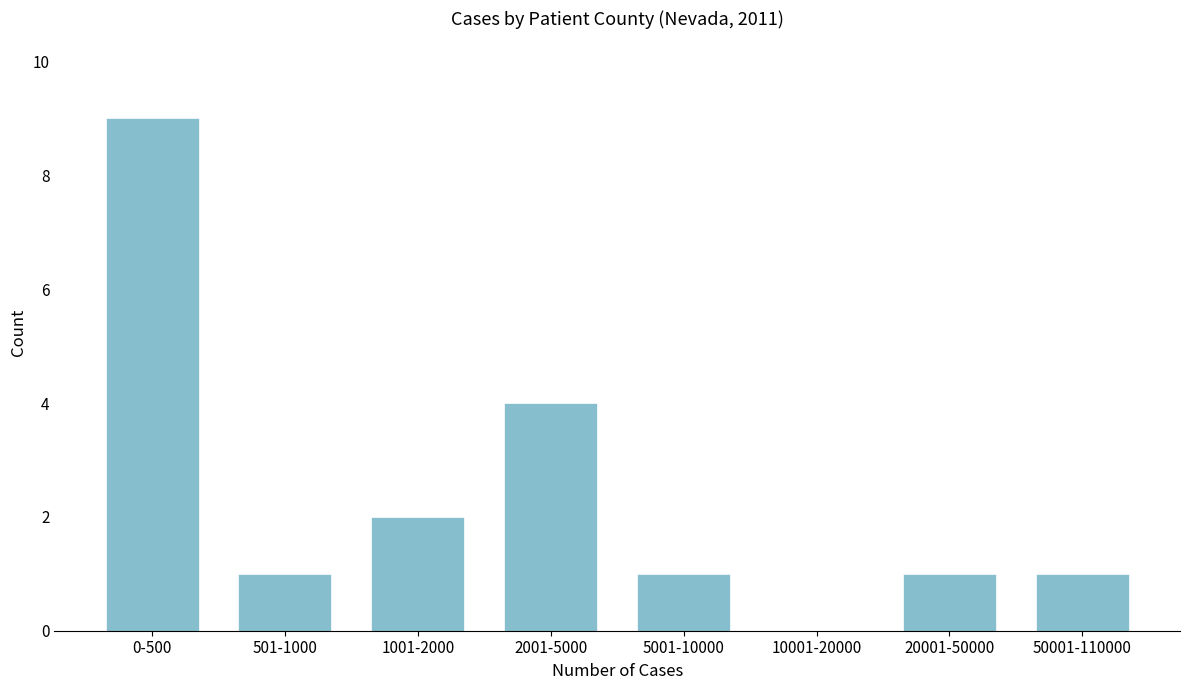

Reading left to right, extract all data points from this chart.

0-500=9	501-1000=1	1001-2000=2	2001-5000=4	5001-10000=1	10001-20000=0	20001-50000=1	50001-110000=1